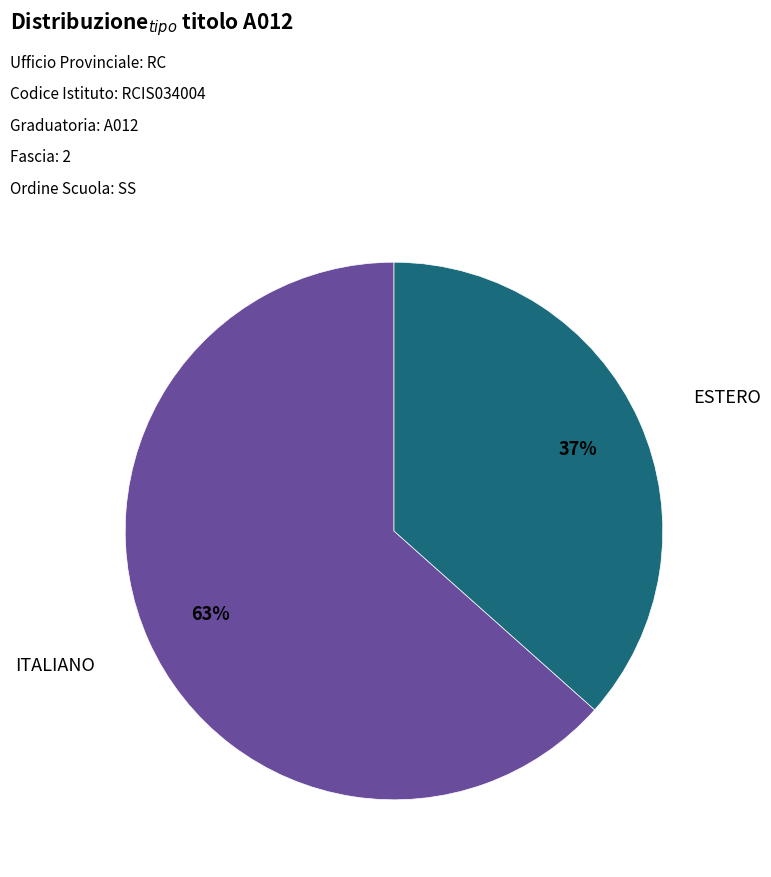

Combined, do ESTERO and ITALIANO account for over 50%?

Yes